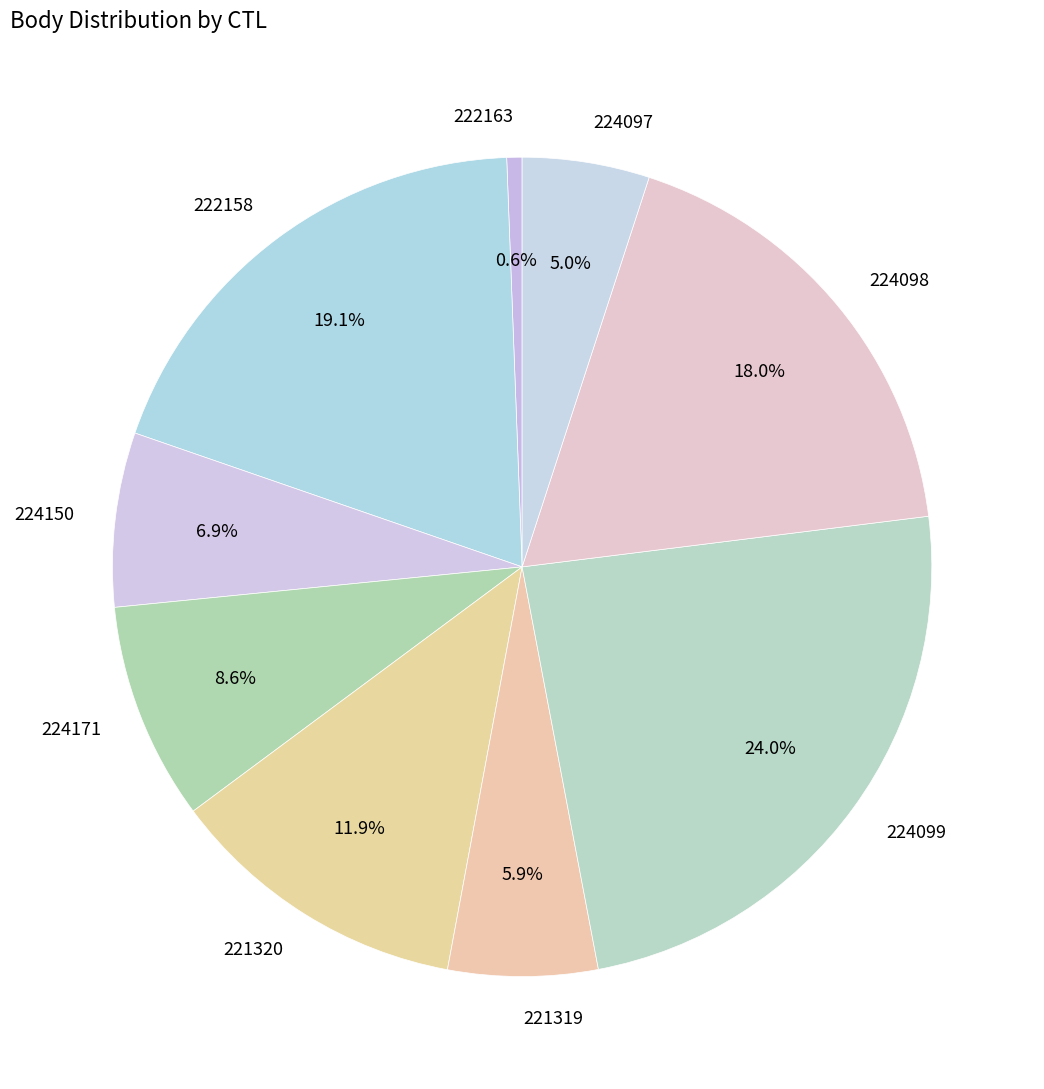

Rank the categories by value from lowest to highest.

222163, 224097, 221319, 224150, 224171, 221320, 224098, 222158, 224099